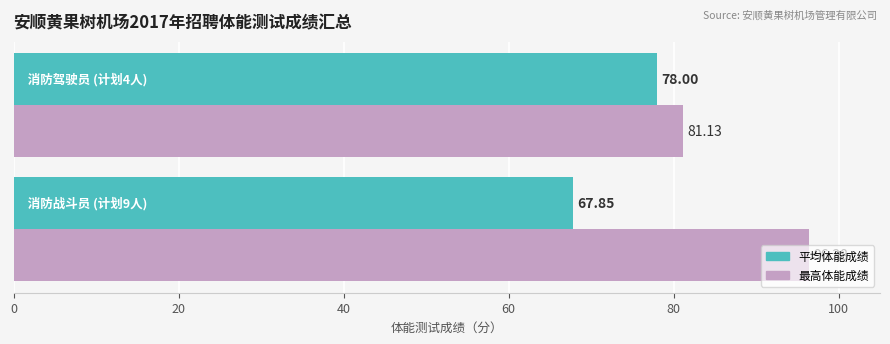

Which series has the largest total across all categories?

最高体能成绩